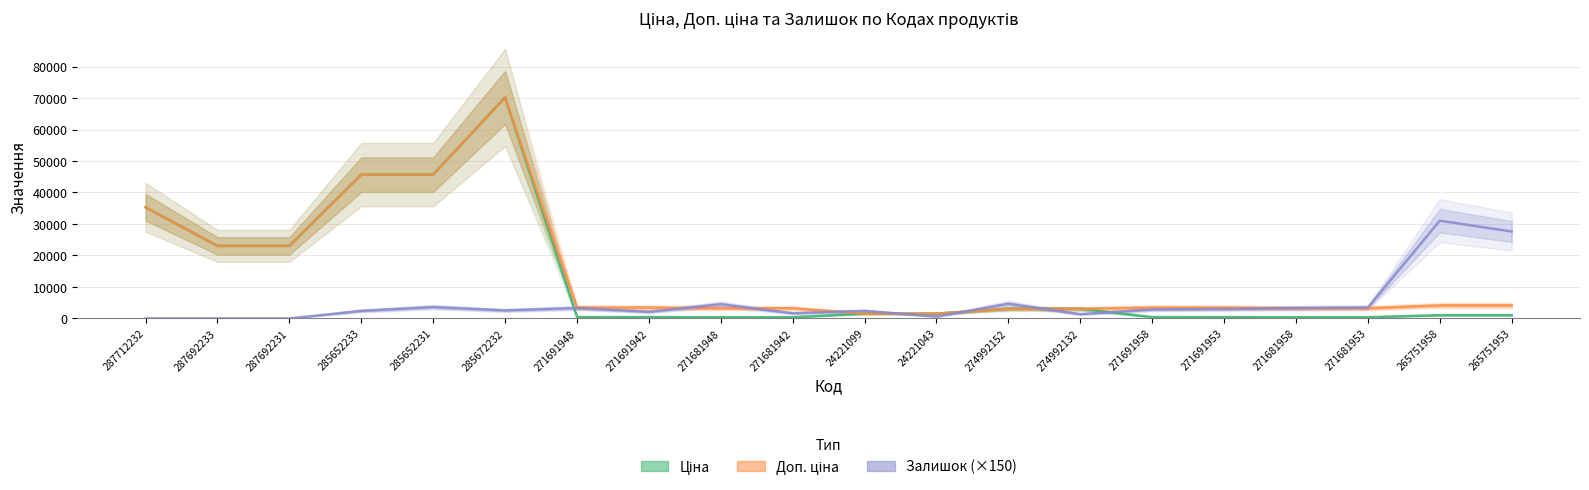

What are all the series names shown in the legend?

Ціна, Доп. ціна, Залишок (×150)